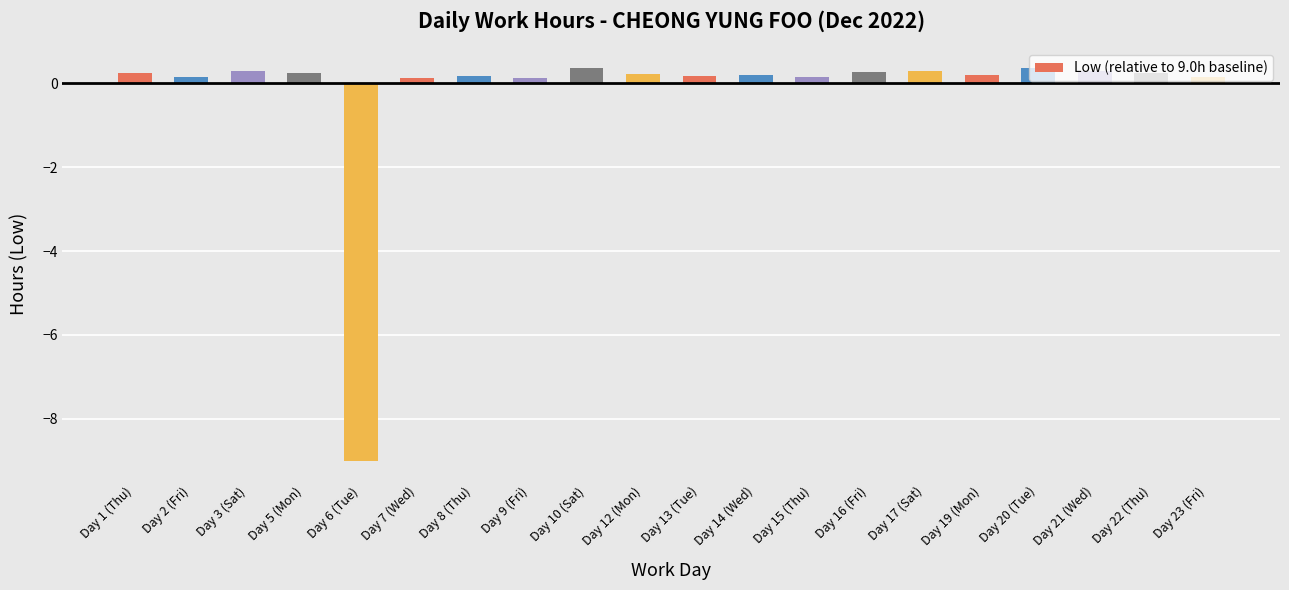

What is the sum of the values at Day 8 (Thu) and Day 2 (Fri)?

0.3